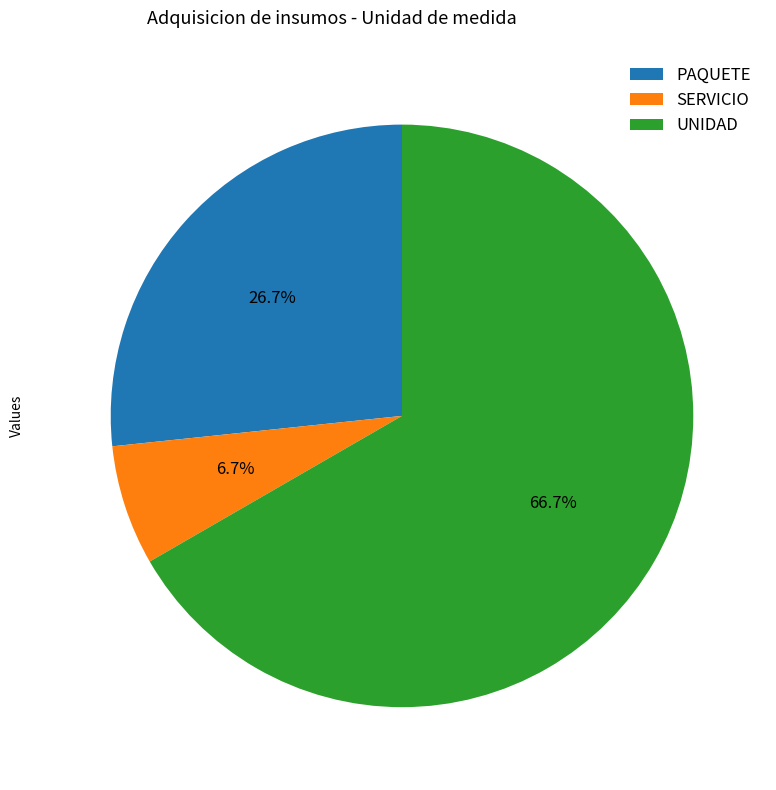

Count the number of slices in the pie.

3